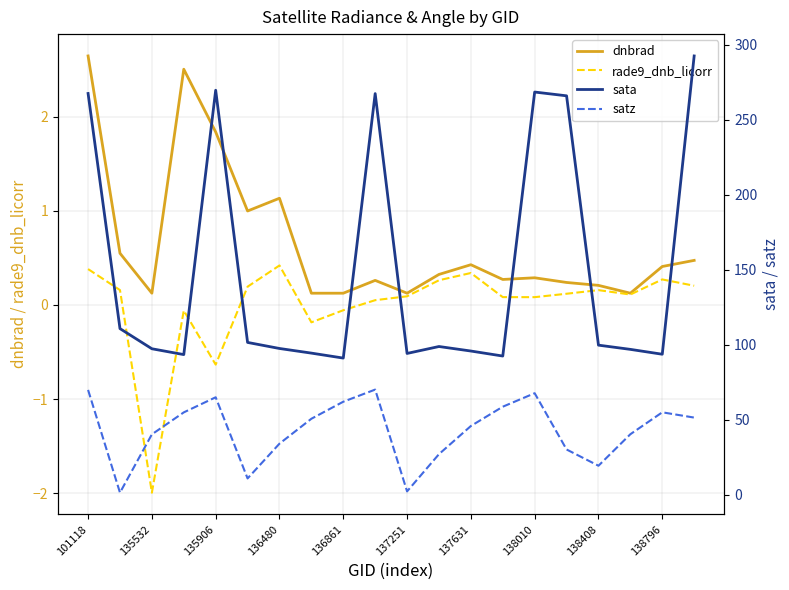

The value of dnbrad at 135906 is 1.8. True or false?

True